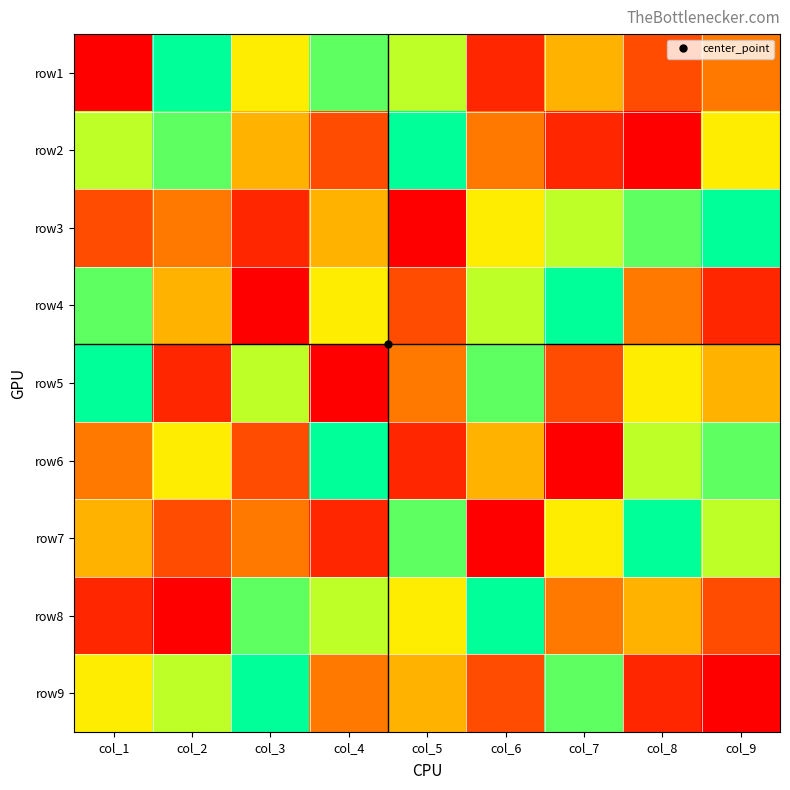

Which series changed the most between col_3 and col_4?

row5